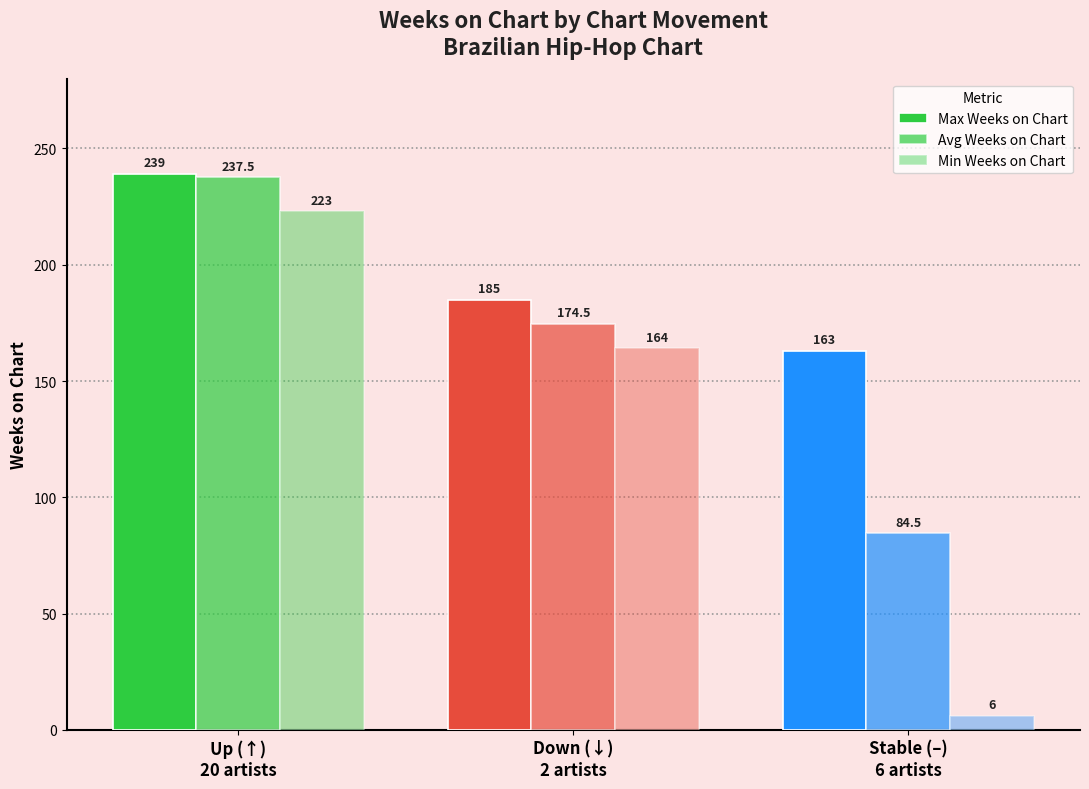

What position from the left is Stable (–)
6 artists?

3